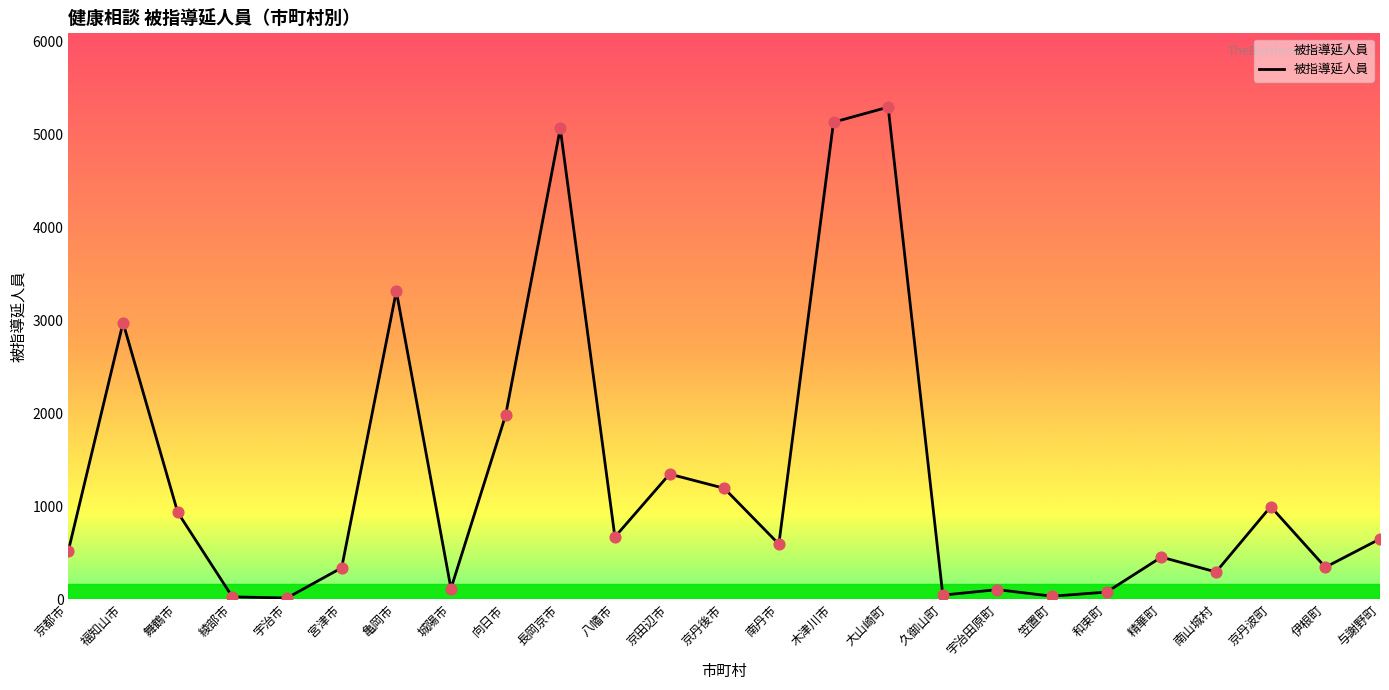

What is the ratio of the value at 伊根町 to the value at 大山崎町?

0.1